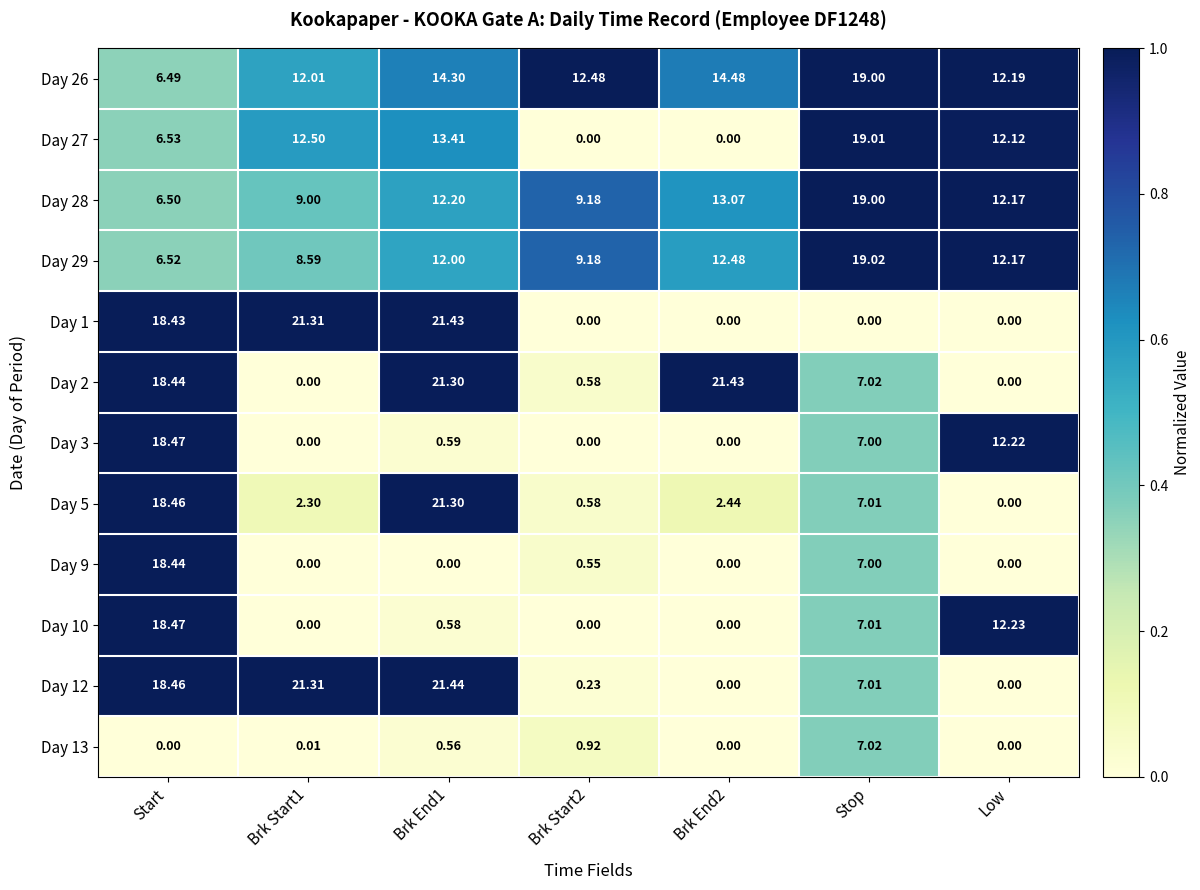

What is the difference between the highest and lowest values at Brk Start2?

12.5